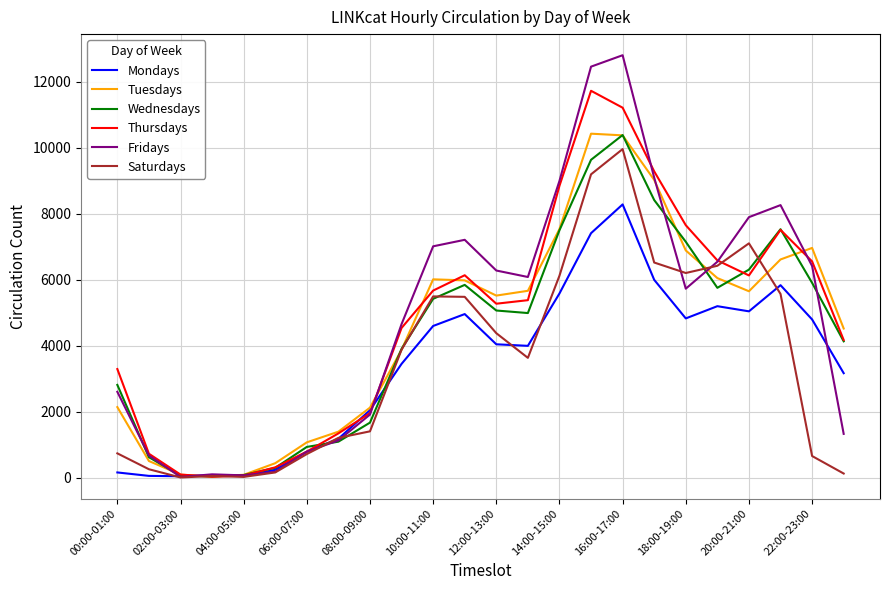

Which series has the widest spread of values?

Fridays